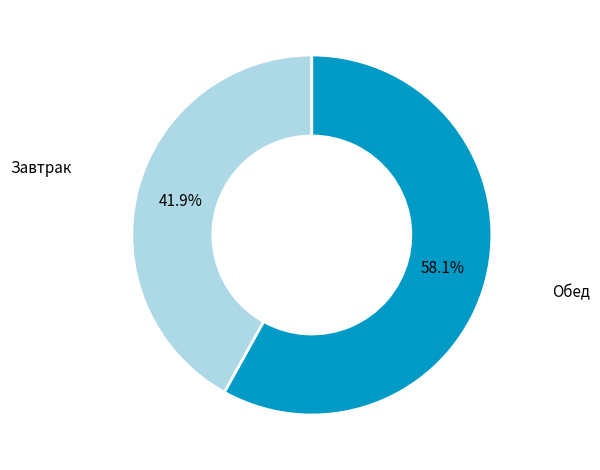

Is there a majority slice in this chart?

Yes